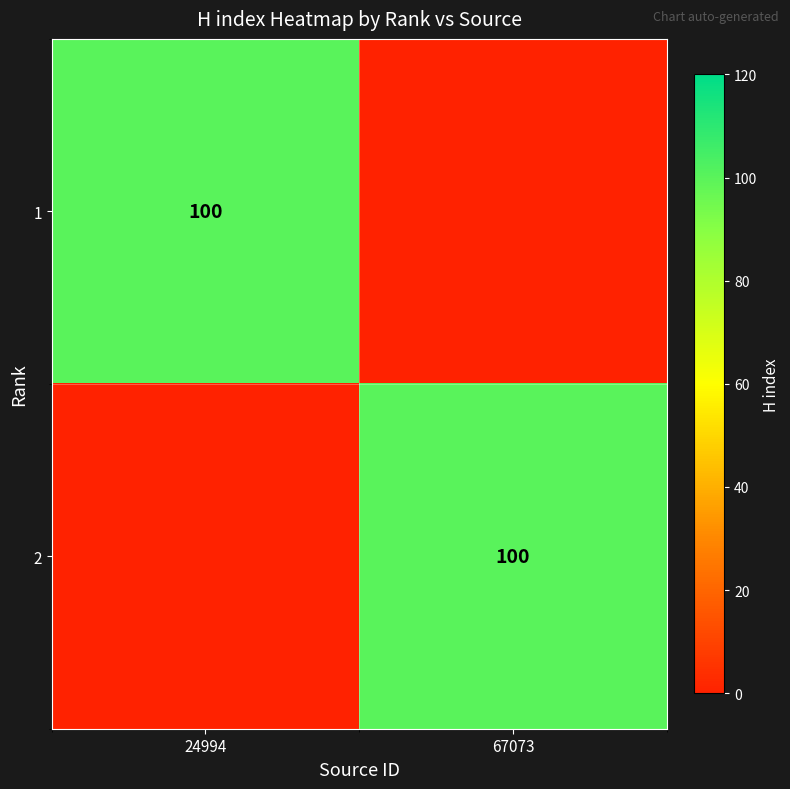

True or false: 2 has a value of 171 at 67073.

False